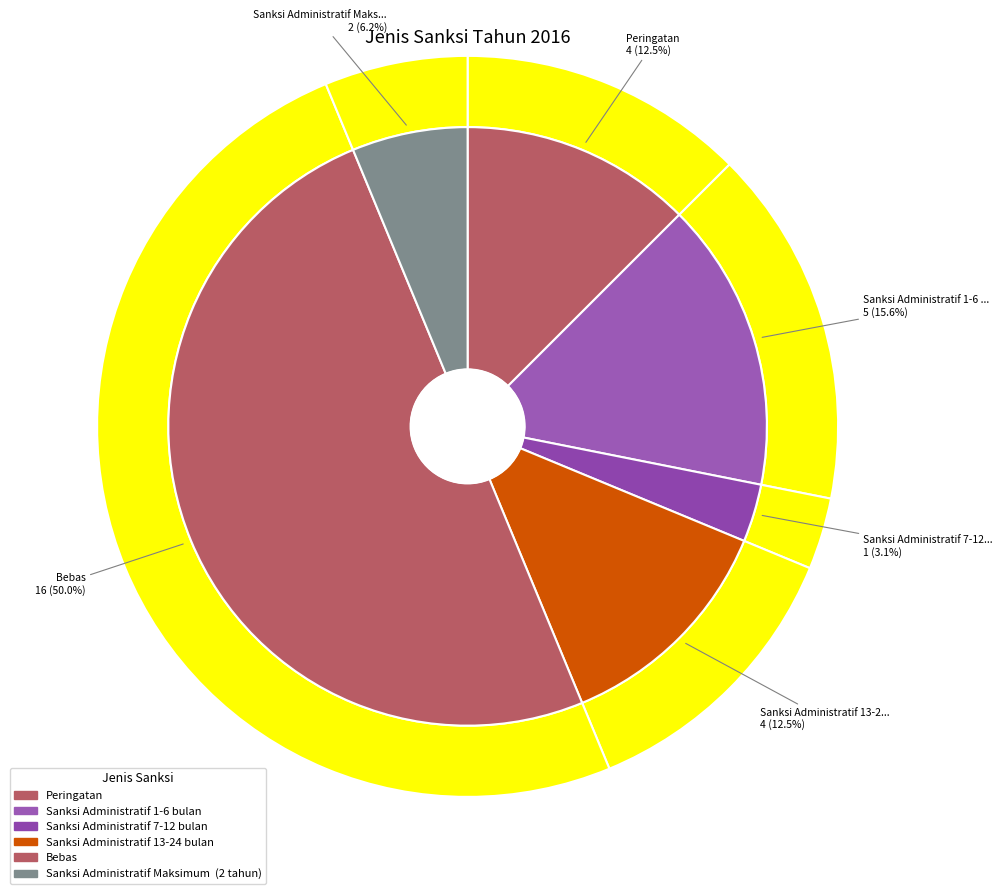

What is the smallest slice in the pie chart?

Sanksi Administratif 7-12 bulan